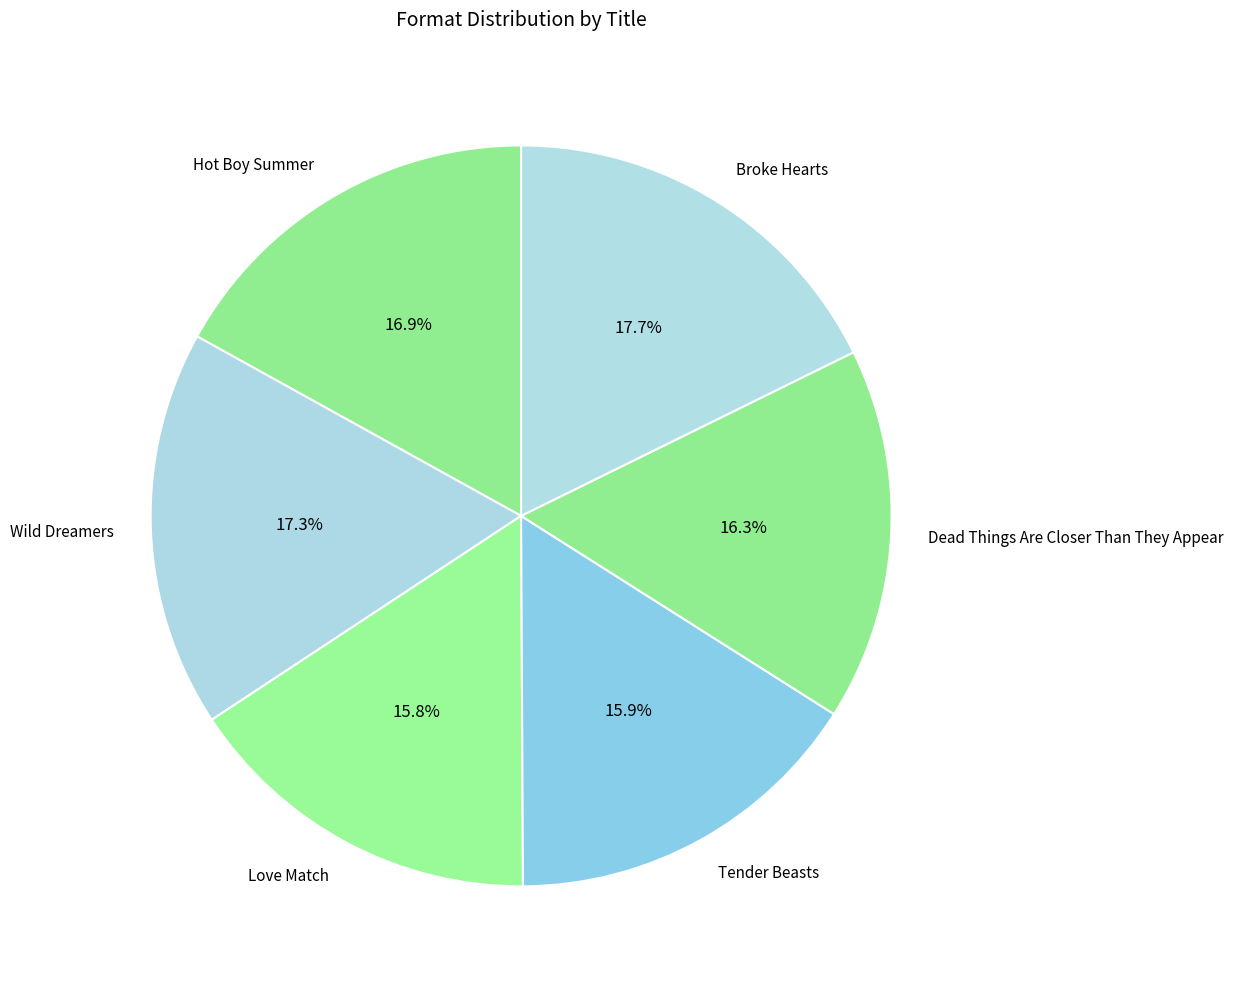

To the nearest percent, what portion does Wild Dreamers represent?

17%